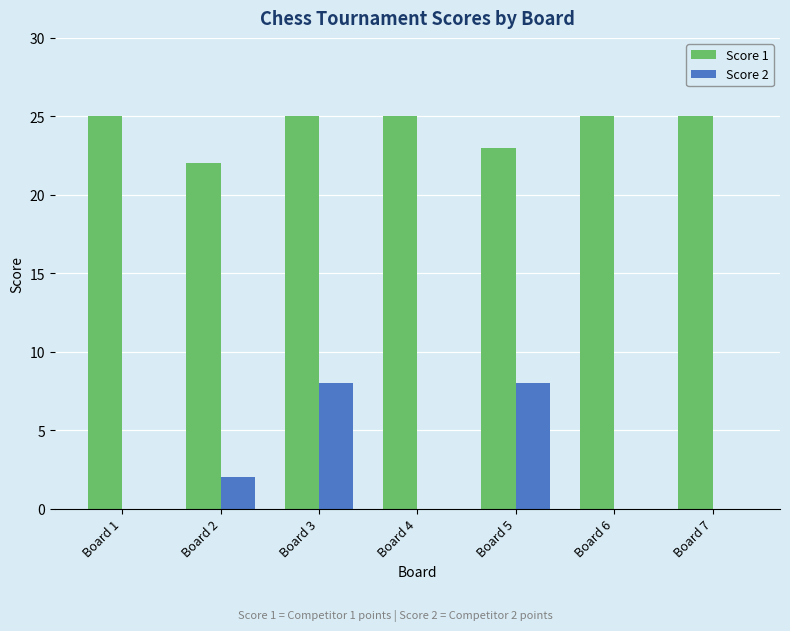

How many Score 2 values are between 0 and 8?

7